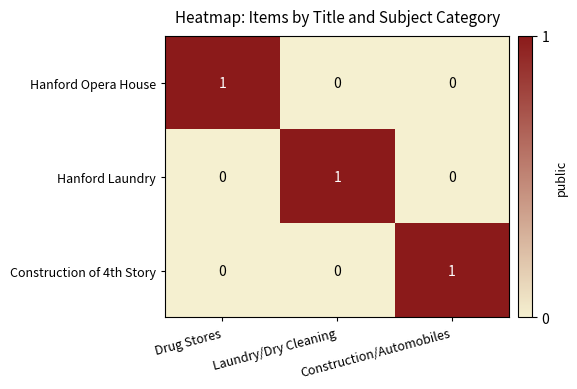

Count the Hanford Laundry values in the range 0 to 1.

3